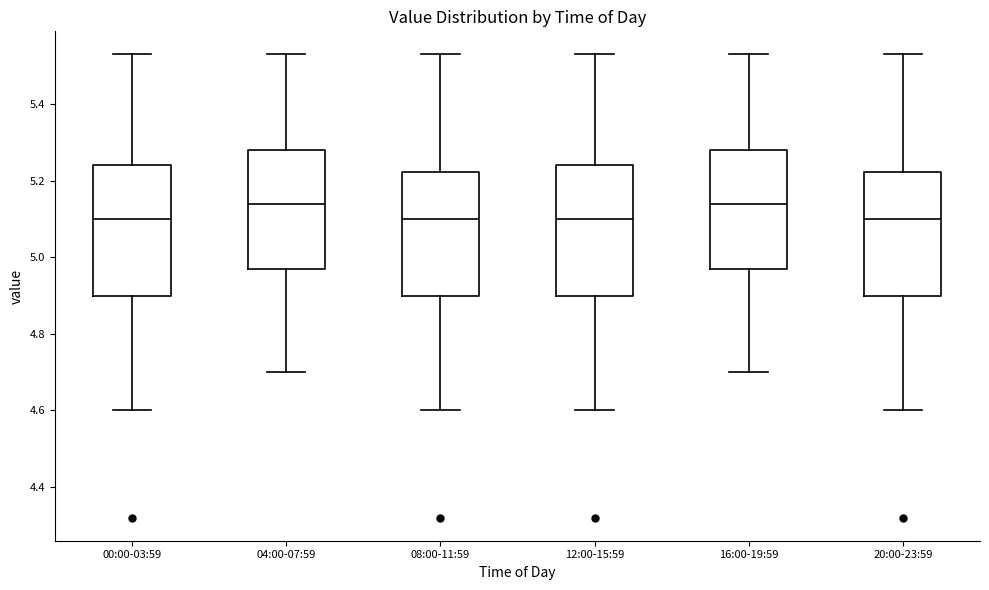

Where does the median line of the box for 00:00-03:59 sit on the y-axis? The values are not printed on the chart, so give them approximately, as read against the axis.

5.10